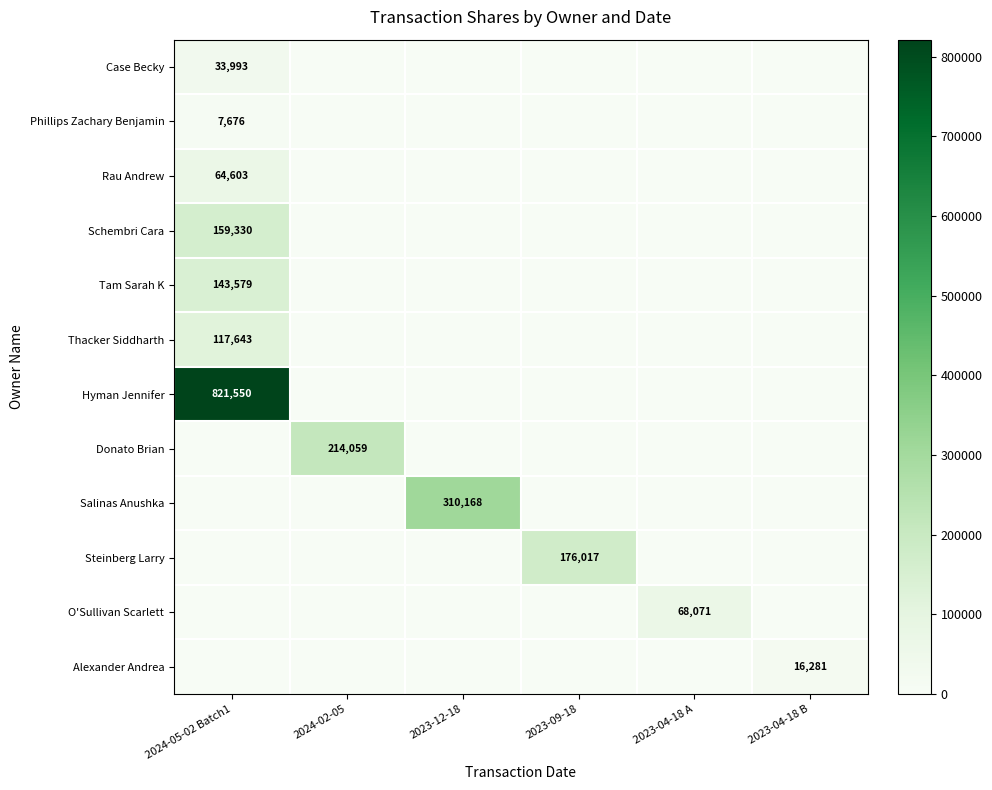

The value of O'Sullivan Scarlett at 2023-04-18 A is 43388. True or false?

False